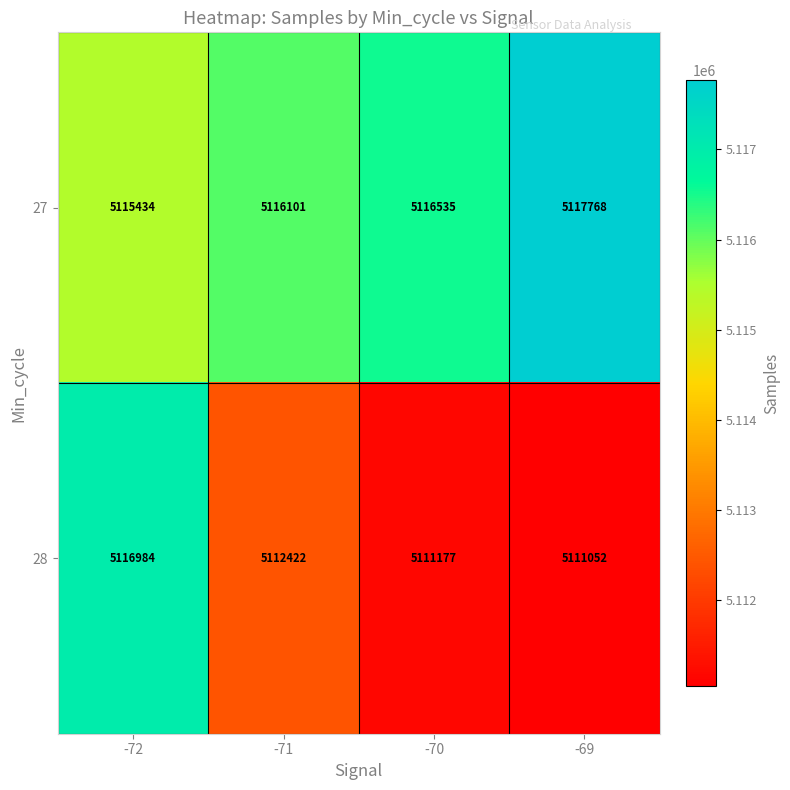

What is the average value of the 27 series?

5116460